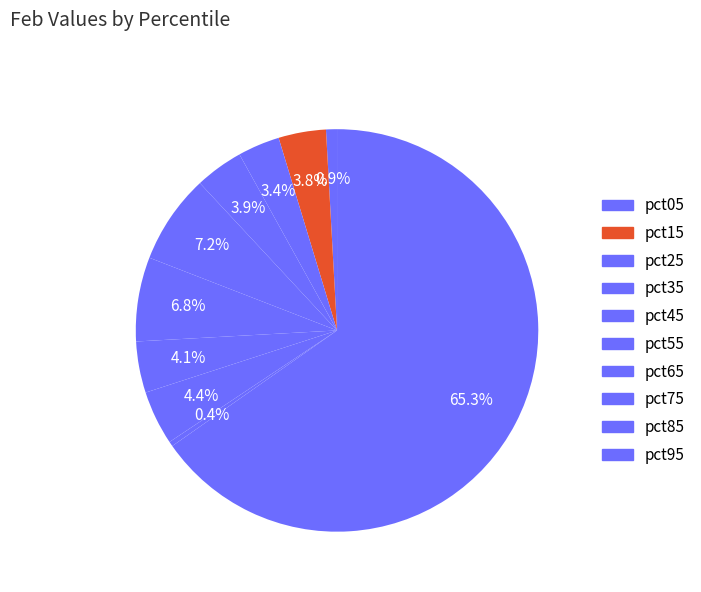

Rank the categories by value from lowest to highest.

pct85, pct05, pct25, pct15, pct35, pct65, pct75, pct55, pct45, pct95